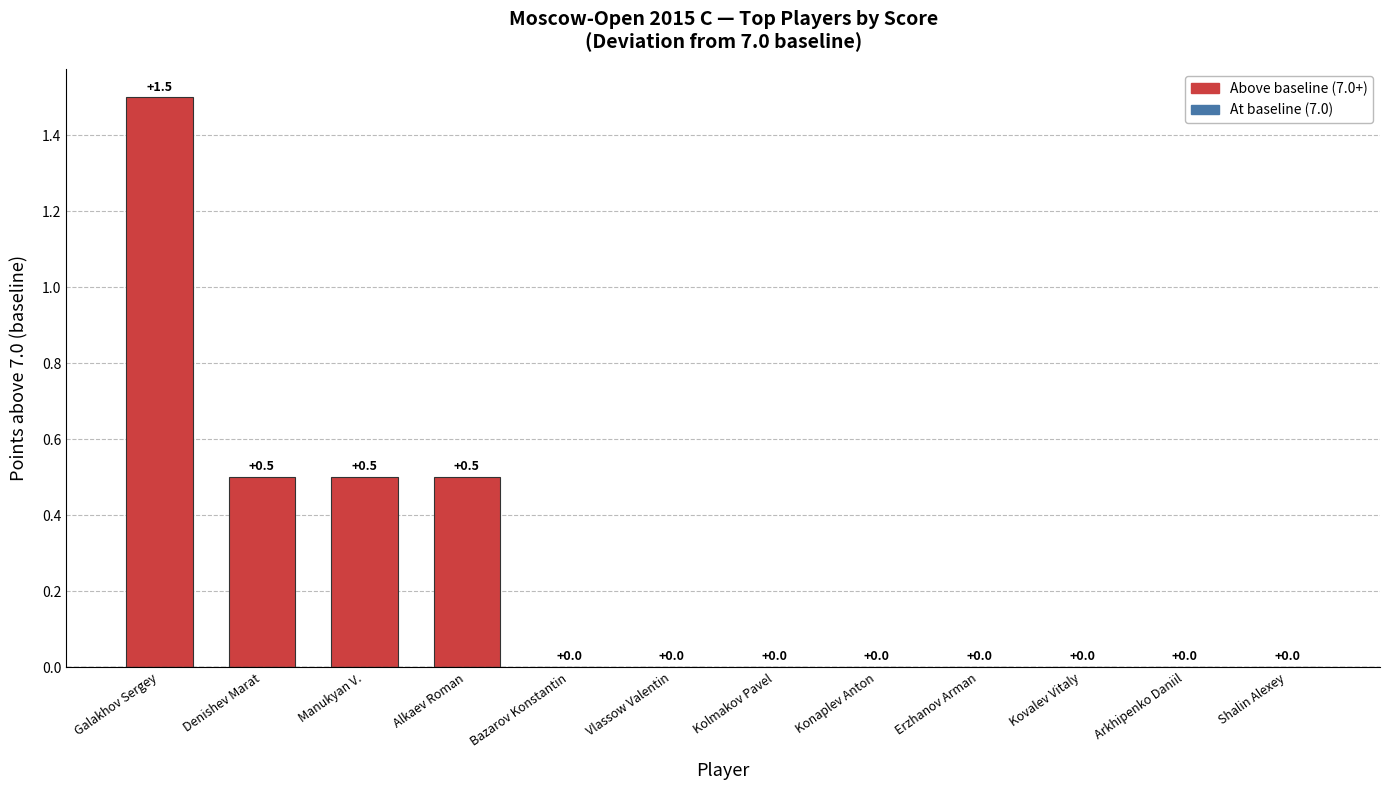

How many values are above zero?

4